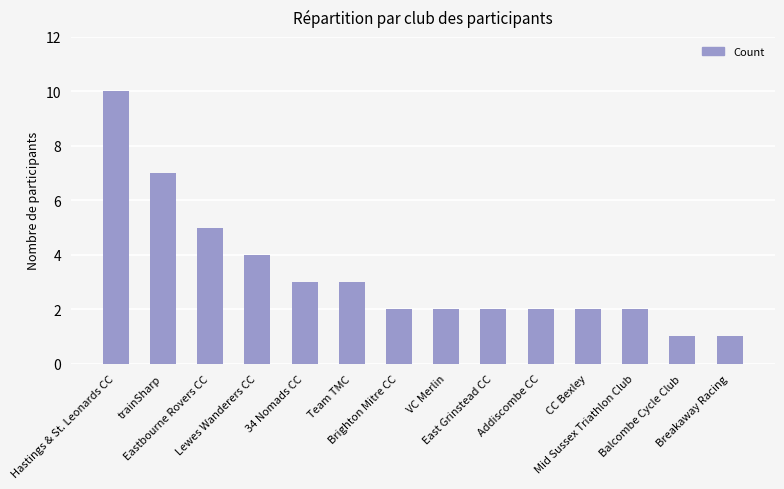

Is it true that the value at trainSharp is 7?

True